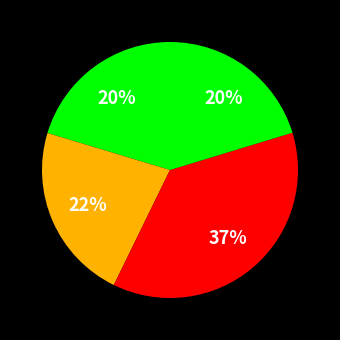

Count the number of slices in the pie.

4